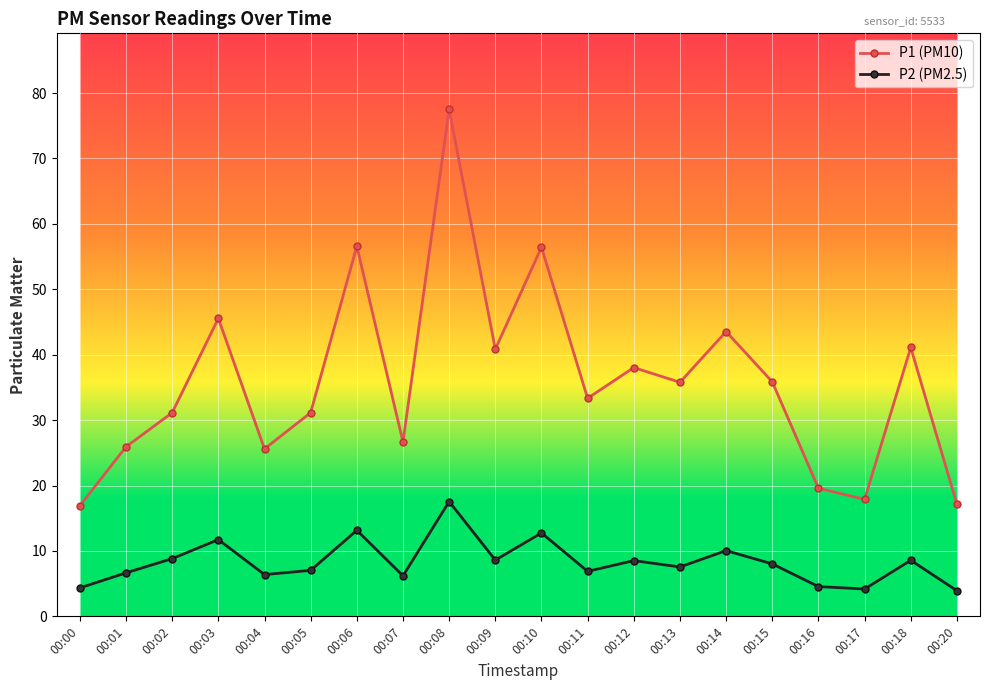

What is the average value of the P1 (PM10) series?

35.8